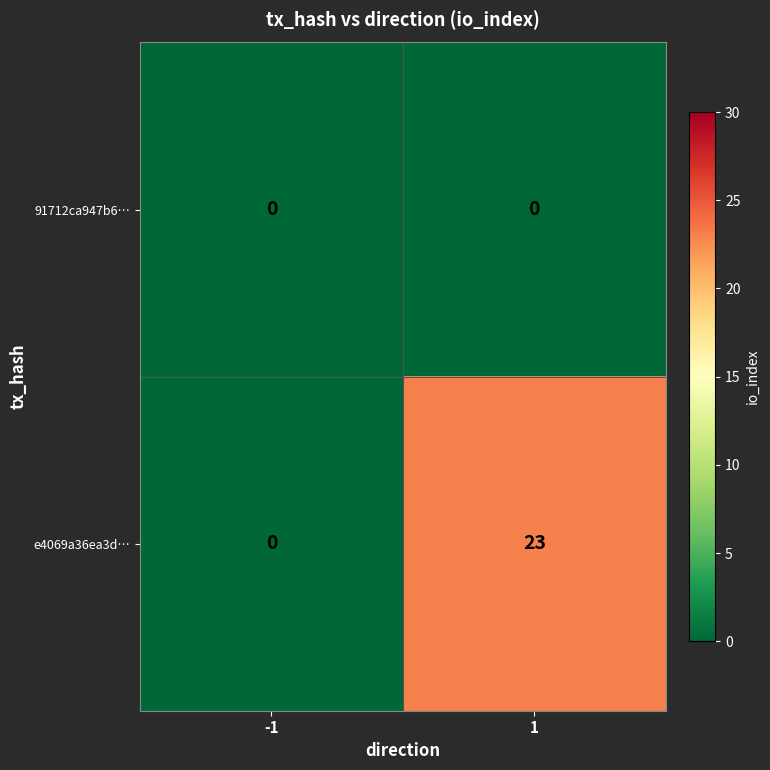

The e4069a36ea3d… series shows 23 at 1. True or false?

True